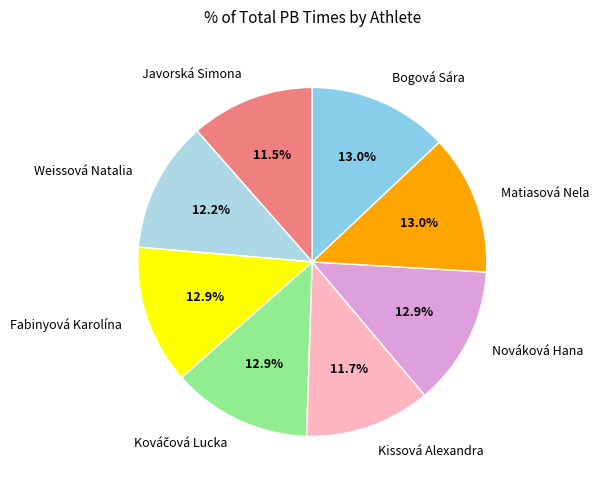

What percentage is the Weissová Natalia slice, to the nearest percent?

12%